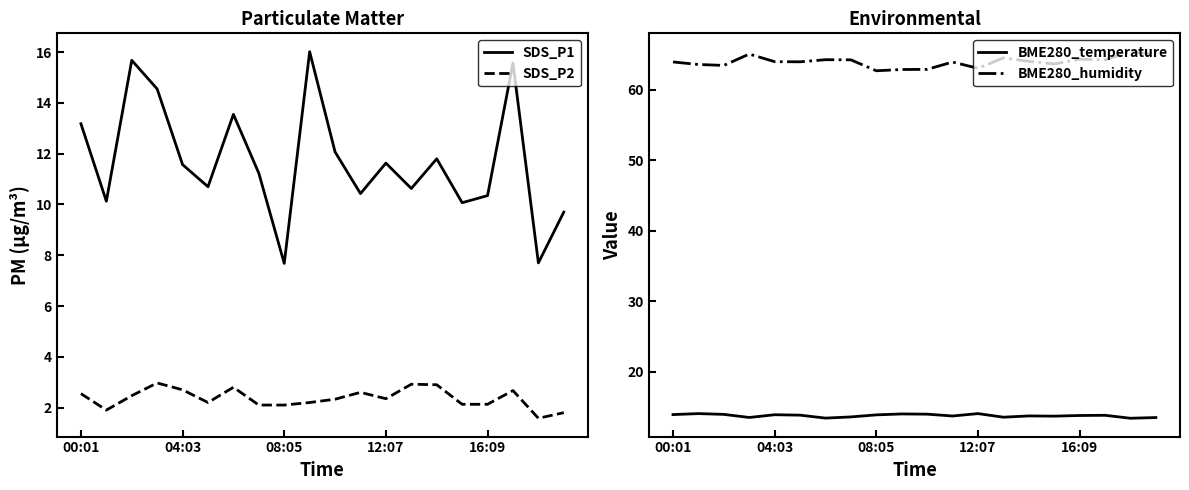

The value of BME280_temperature at 12:07 is 6.8. True or false?

False